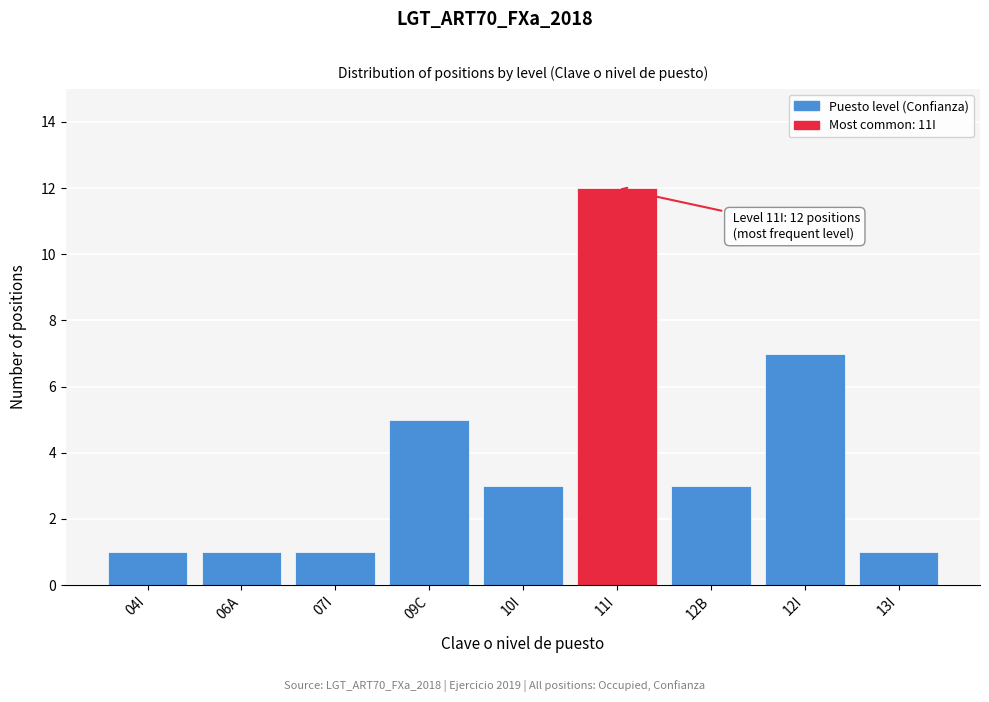

Reading left to right, transcribe all the data shown in this chart.

1	1	1	5	3	12	3	7	1